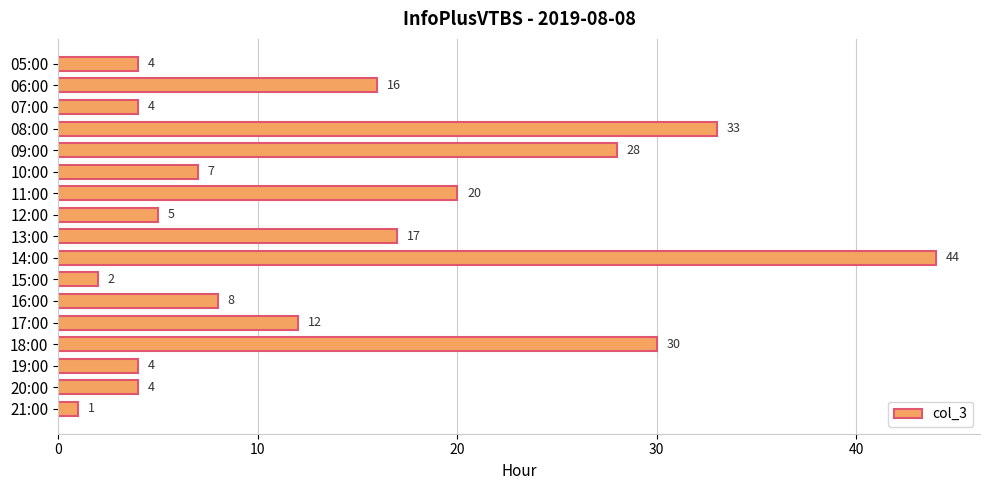

What is the change in value from 15:00 to 16:00?

+6